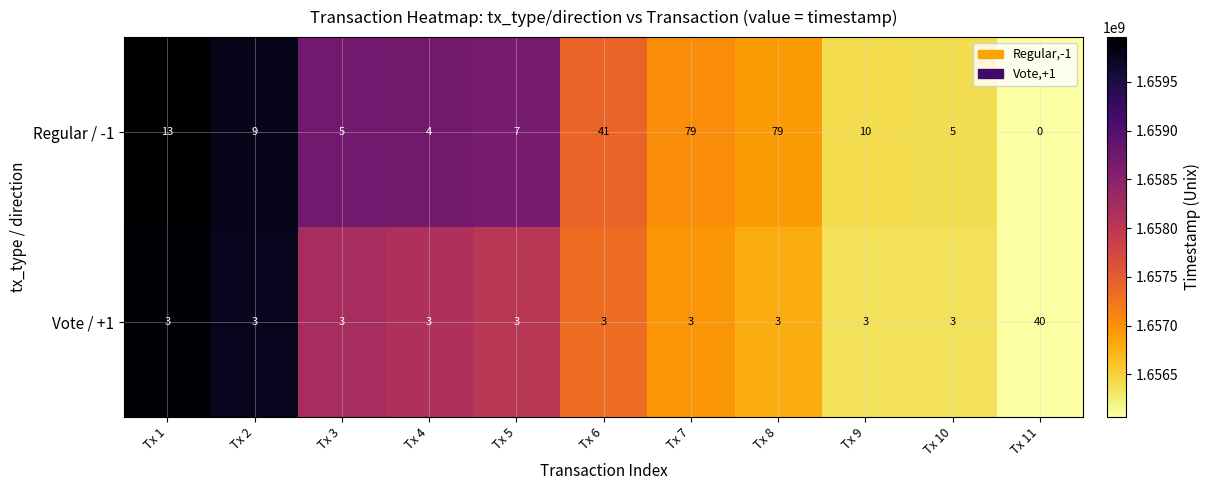

What is the sum of all Vote / +1 values?

70